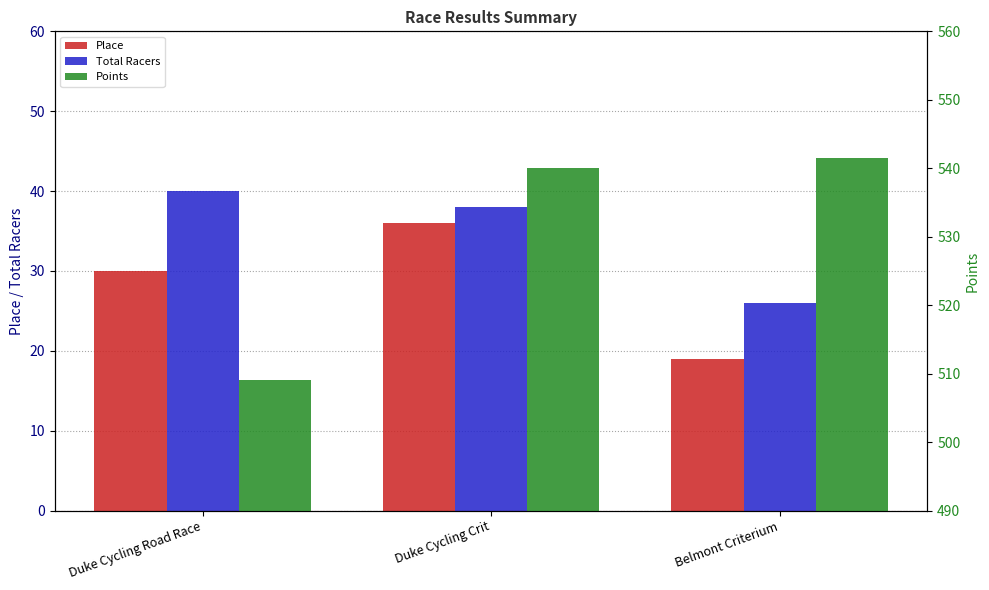

What is the sum of all Points values?

1590.6